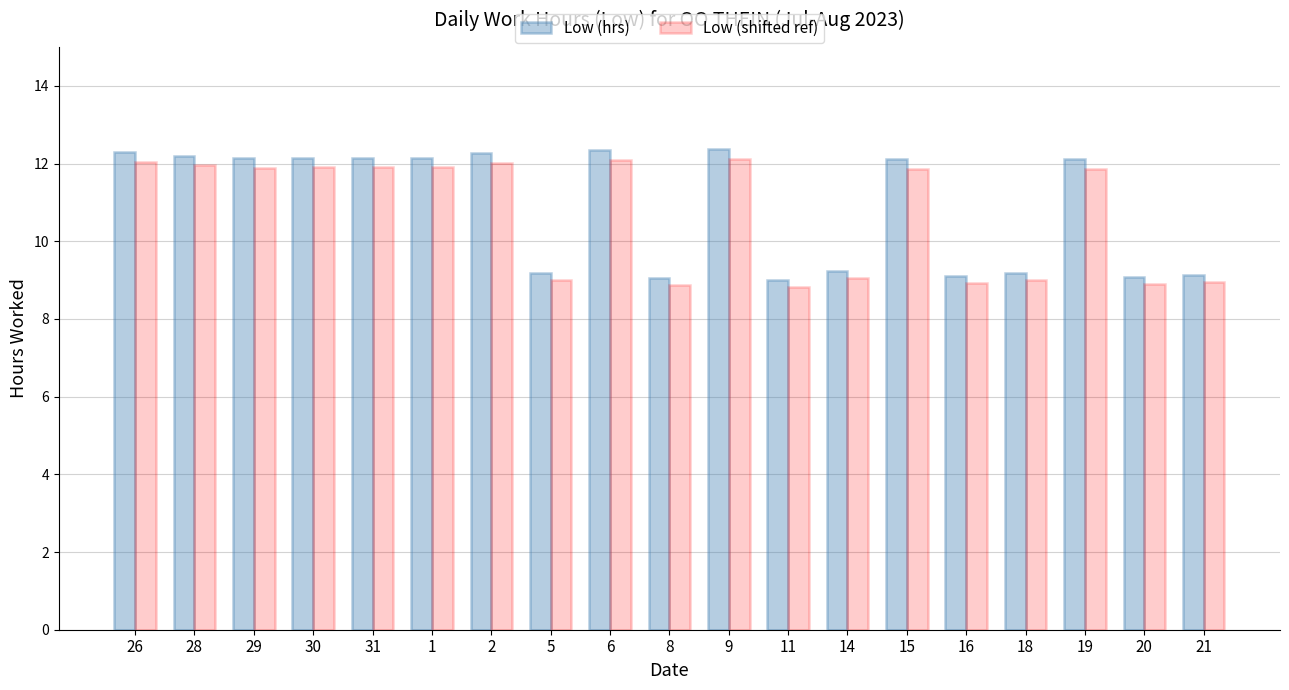

Which series has the largest range (max minus min)?

Low (hrs)